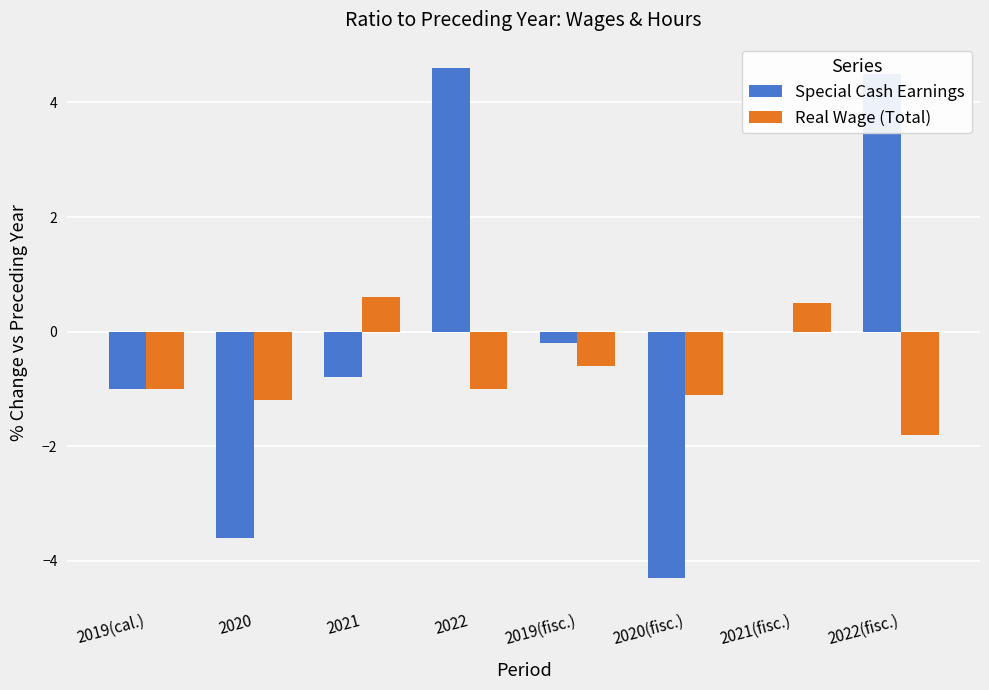

What are all the series names shown in the legend?

Special Cash Earnings, Real Wage (Total)